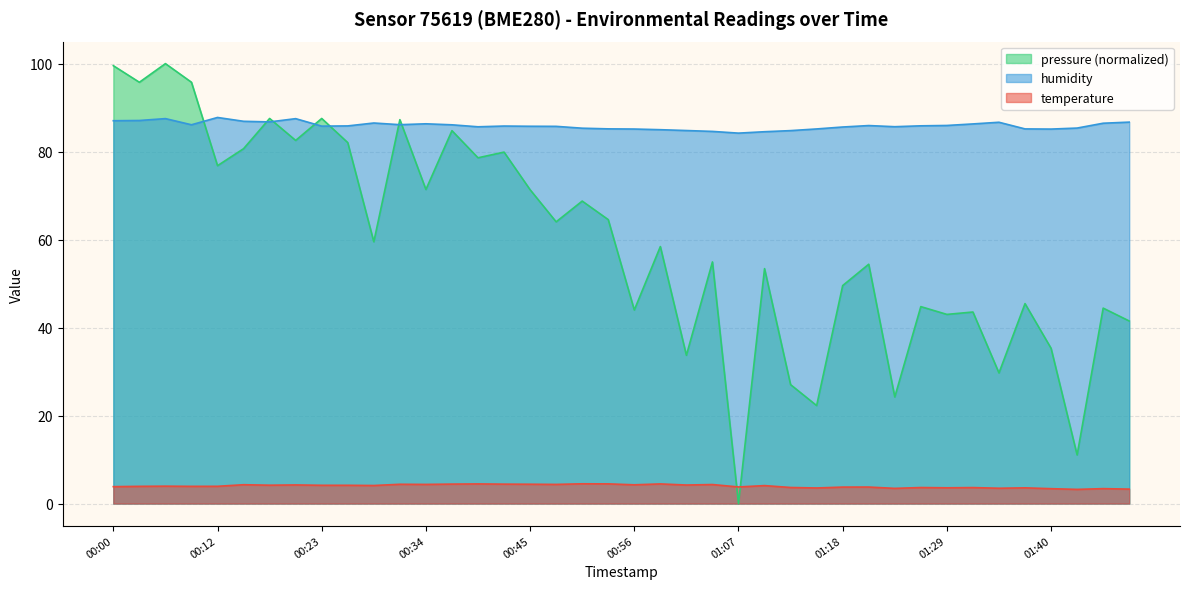

What is the spread (max minus min) of values at 00:23?

83.4